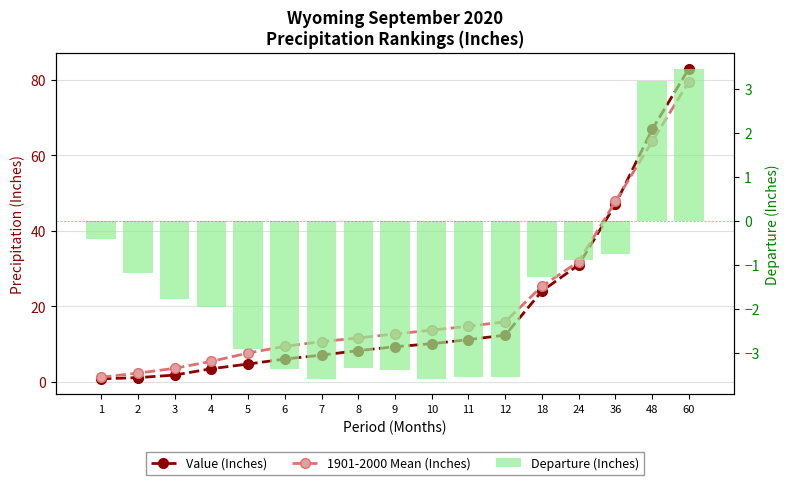

What is the total value across all series at 12?

24.8